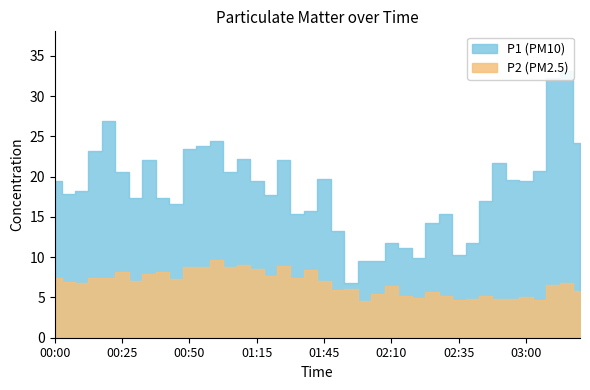

What is the spread (max minus min) of values at 00:35?

14.1